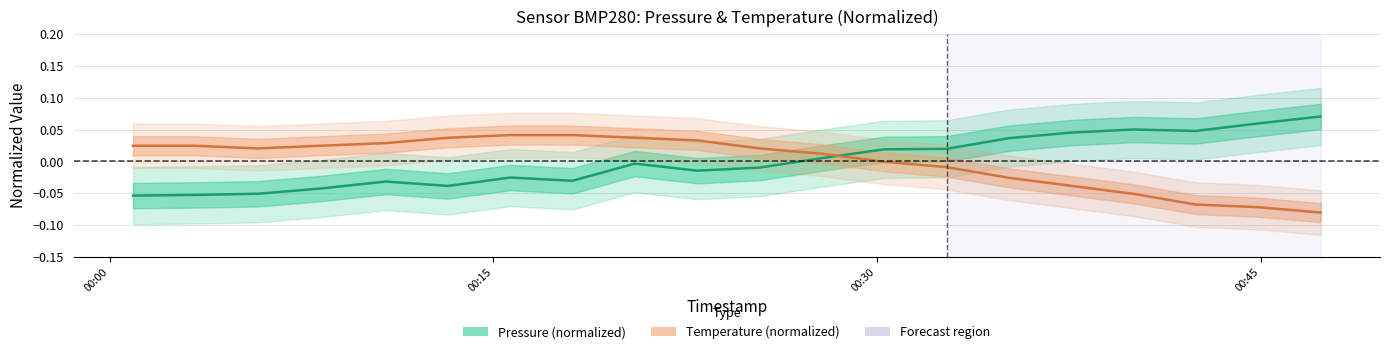

Is this an area chart (filled region under the line)?

No